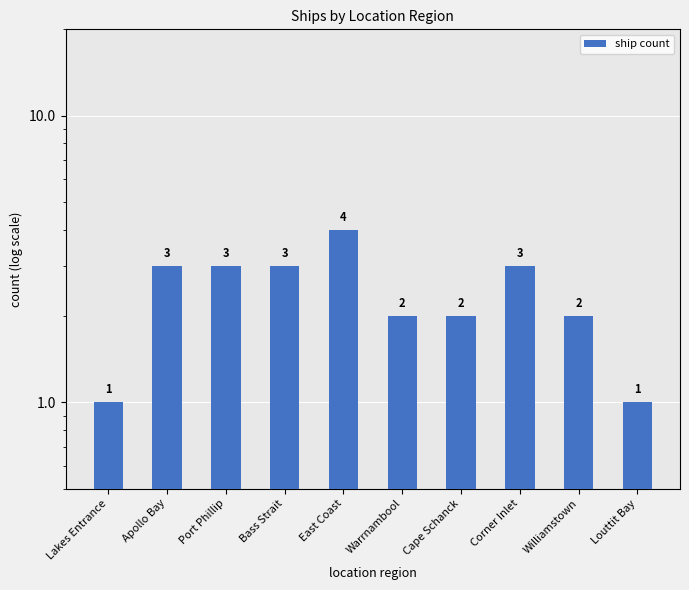

What is the difference between the maximum and minimum values?

3